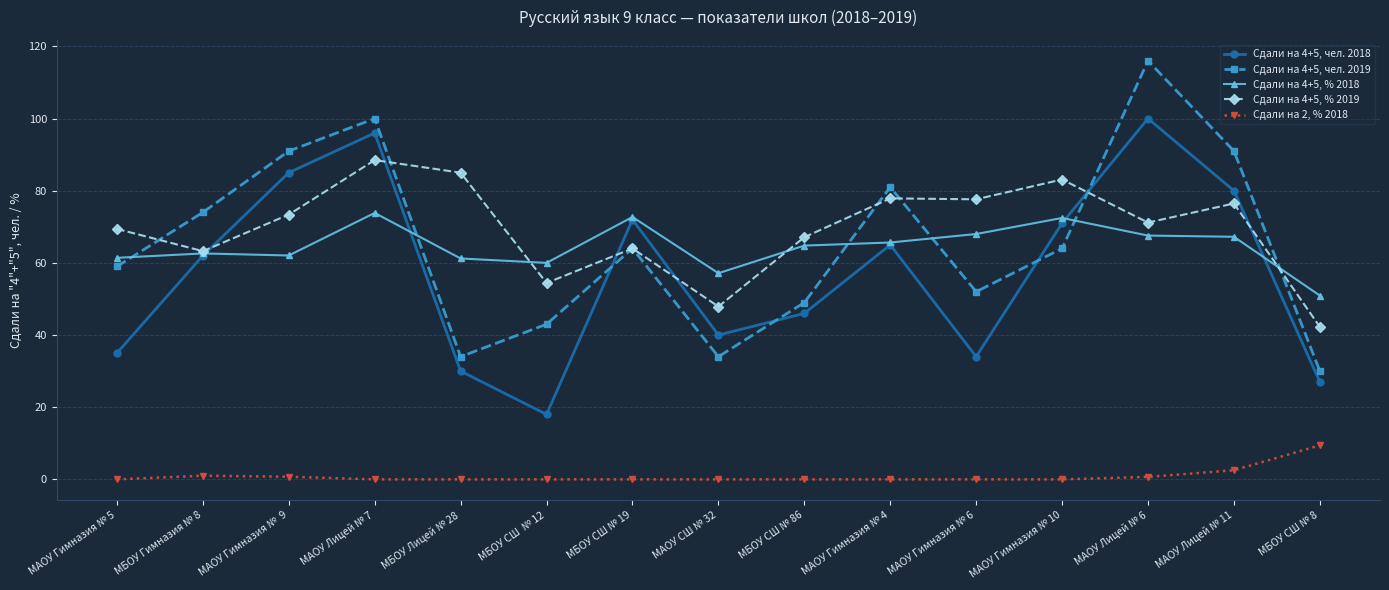

Rank the series at МАОУ СШ № 32 from highest to lowest value.

Сдали на 4+5, % 2018, Сдали на 4+5, % 2019, Сдали на 4+5, чел. 2018, Сдали на 4+5, чел. 2019, Сдали на 2, % 2018